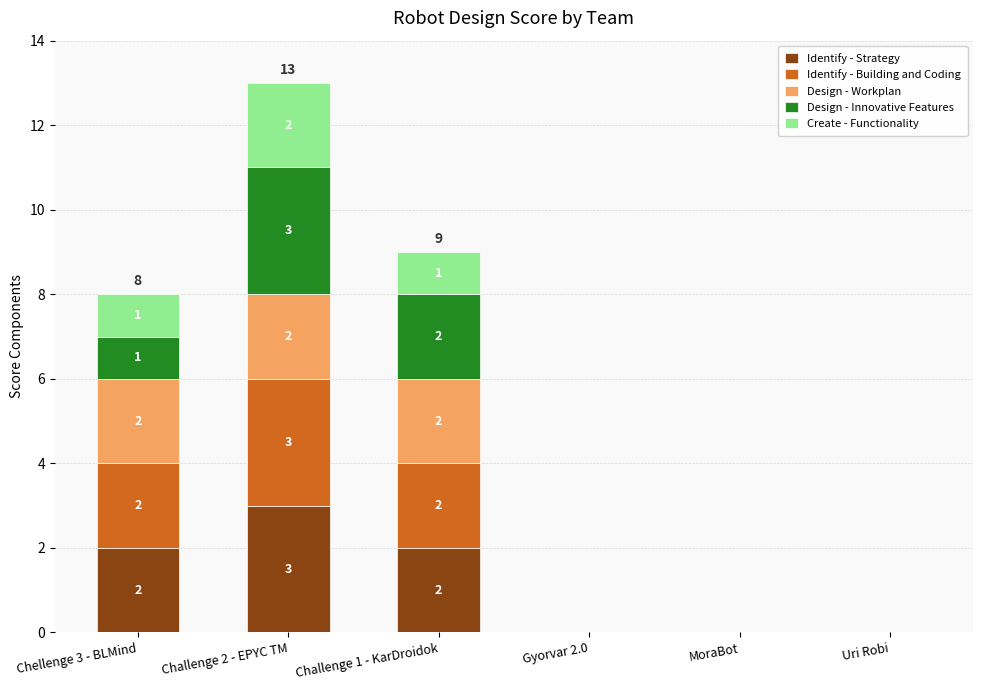

At which category is the sum across all series the highest?

Challenge 2 - EPYC TM